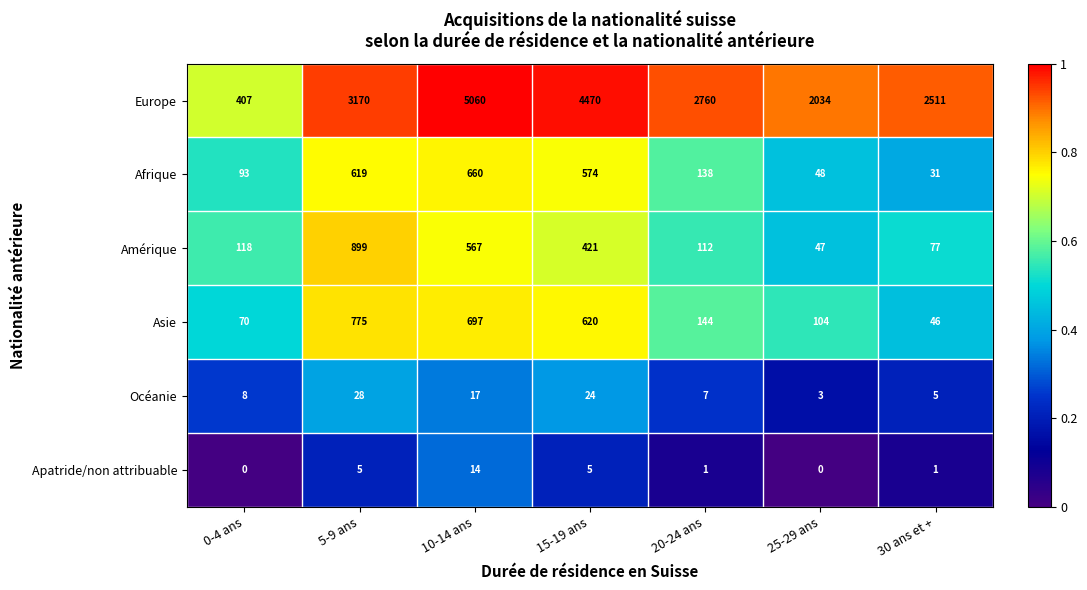

The value of Océanie at 25-29 ans is 5. True or false?

False